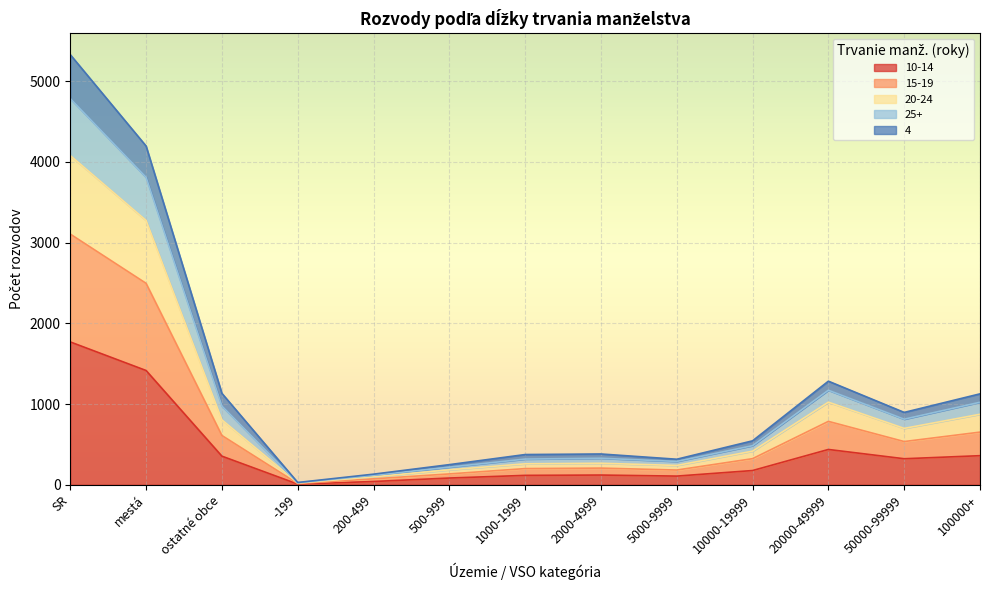

At which category is the sum across all series the highest?

SR